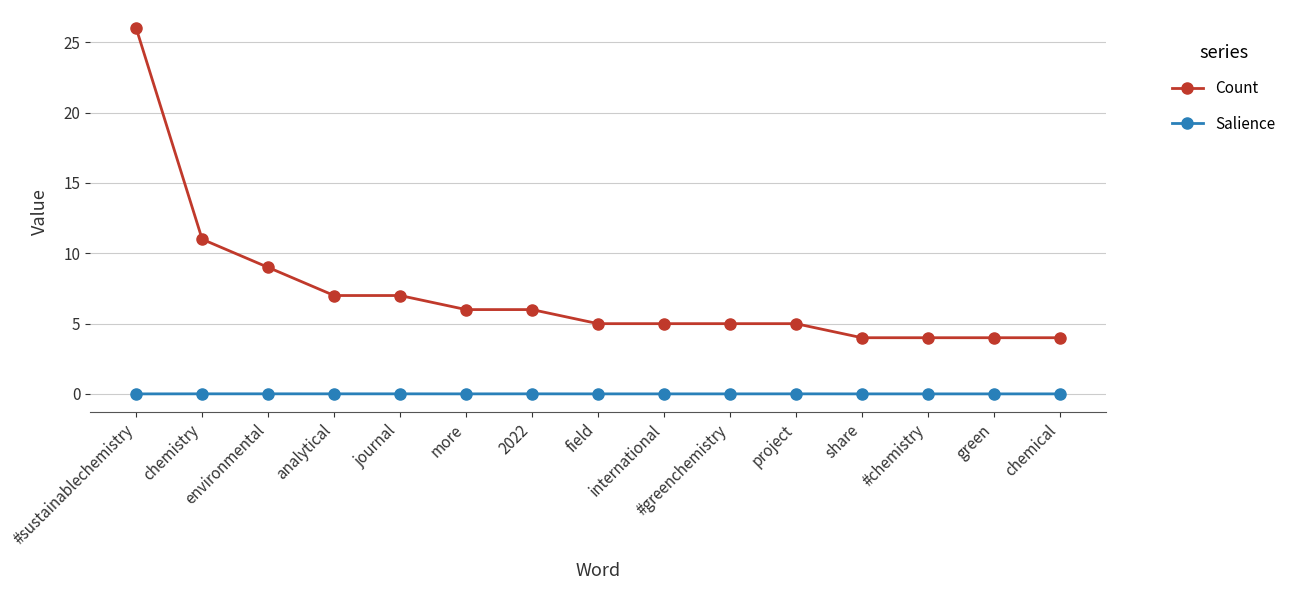

What is the greatest value displayed?

26.0